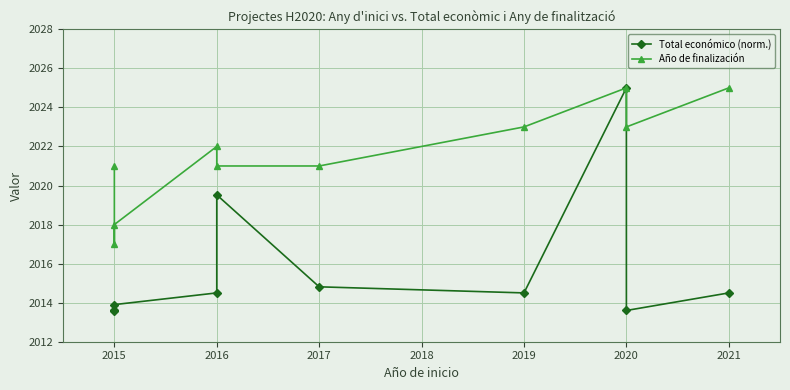

How many lines are shown in the chart?

2